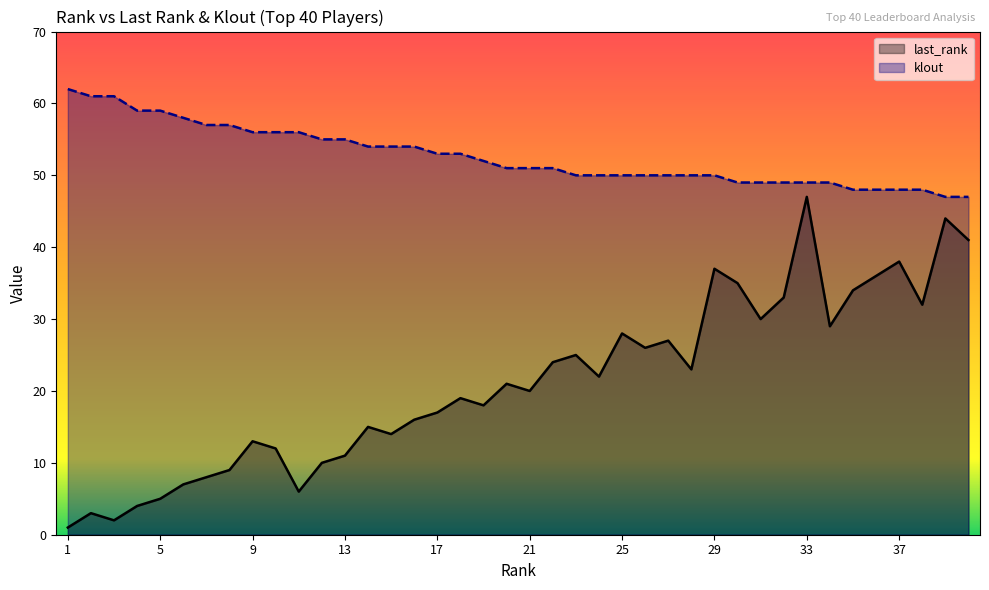

True or false: last_rank and klout cross at least once.

False